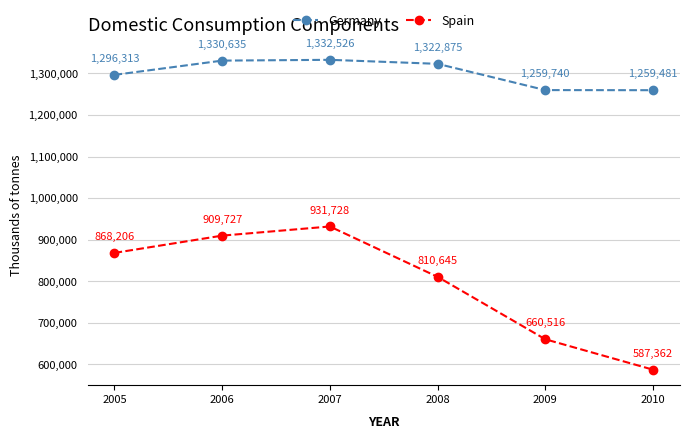

Read the Spain value at 2010, to the nearest 50.

587350